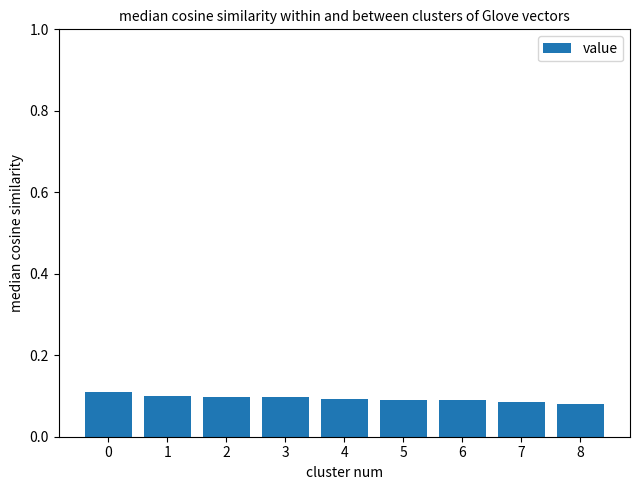

How many values are between 0 and 1?

9